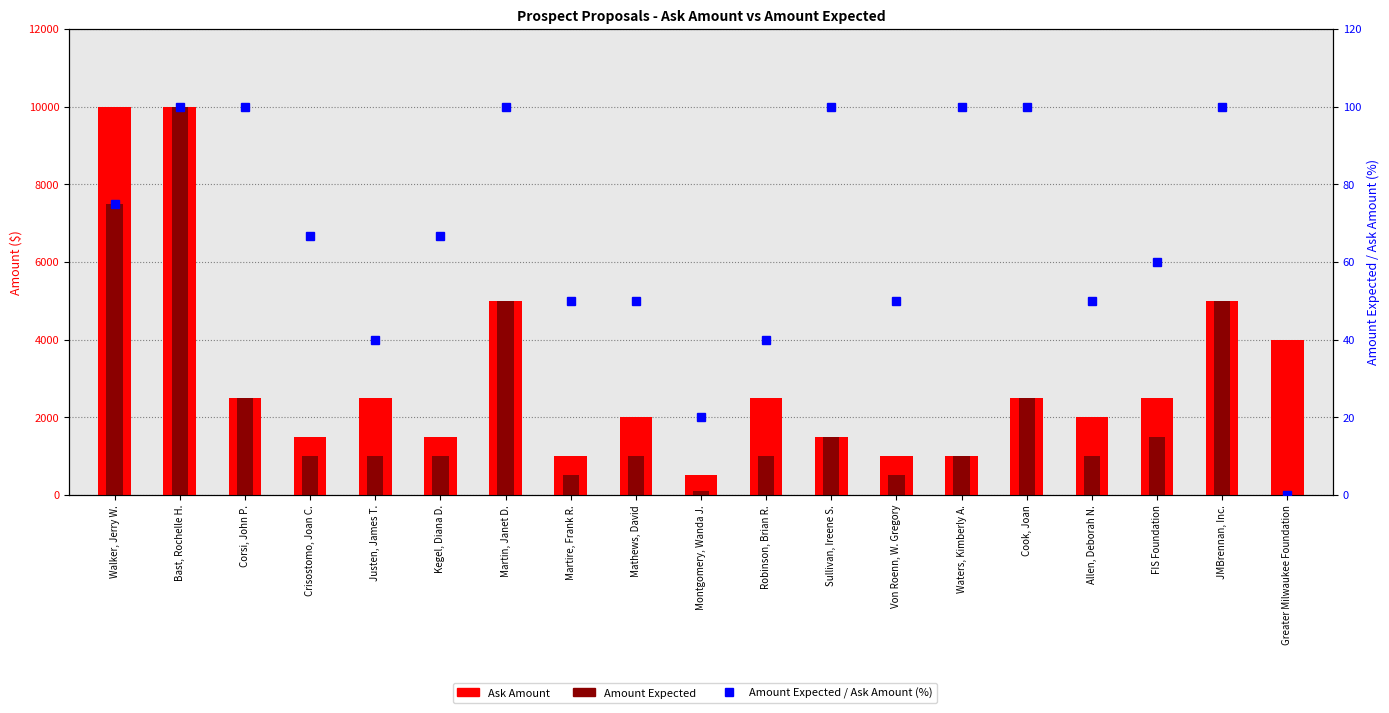

List the series in order of their peak value, highest first.

Ask Amount, Amount Expected, Amount Expected / Ask Amount (%)